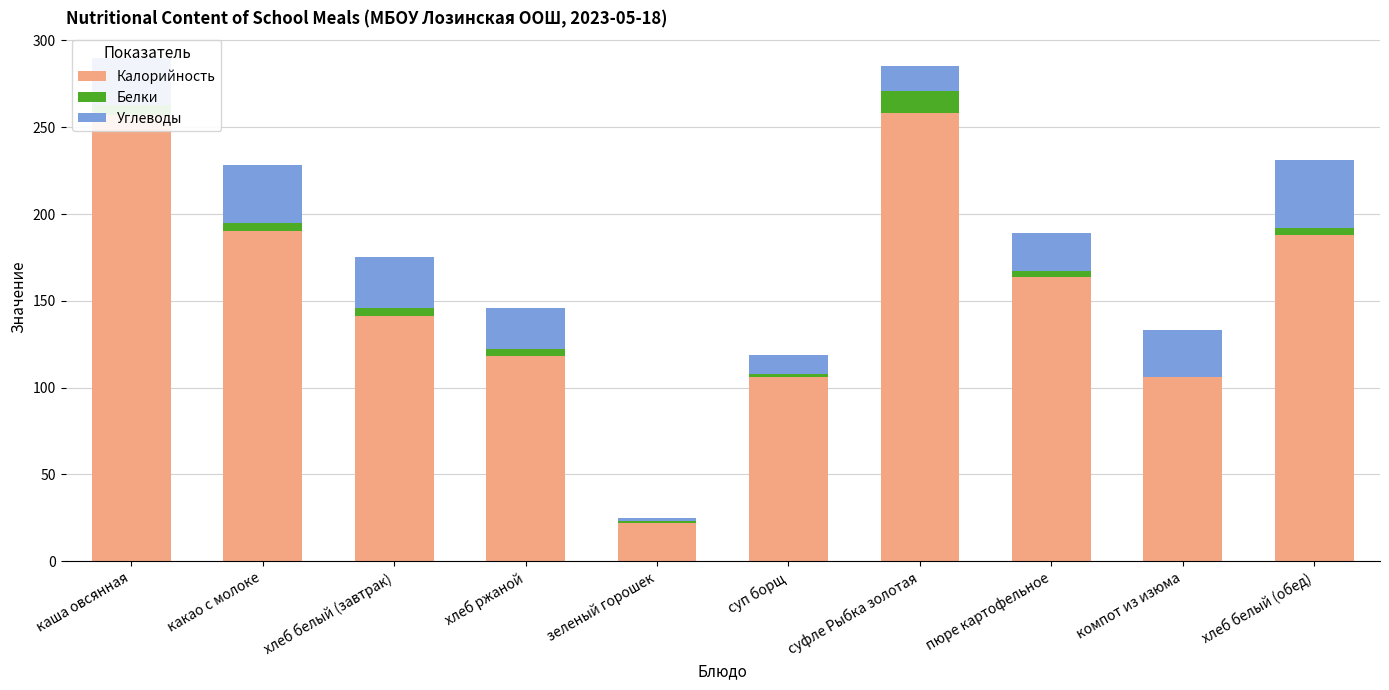

What is the highest value of the Калорийность series?

258